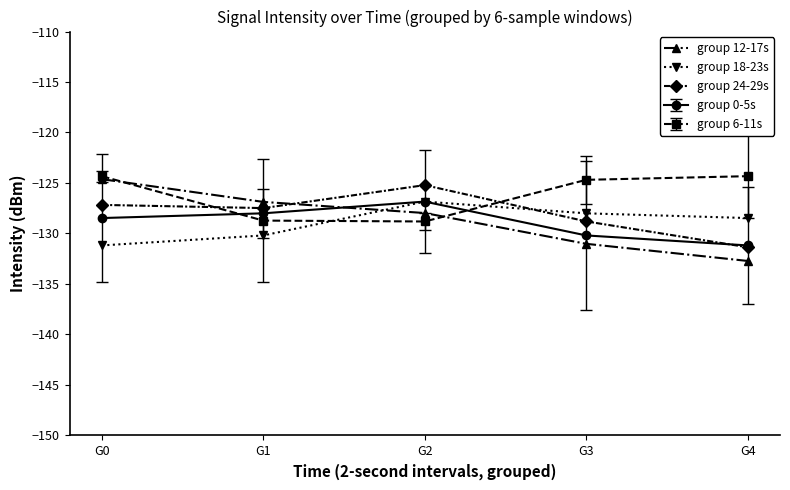

Does the chart display data point markers on the line(s)?

Yes